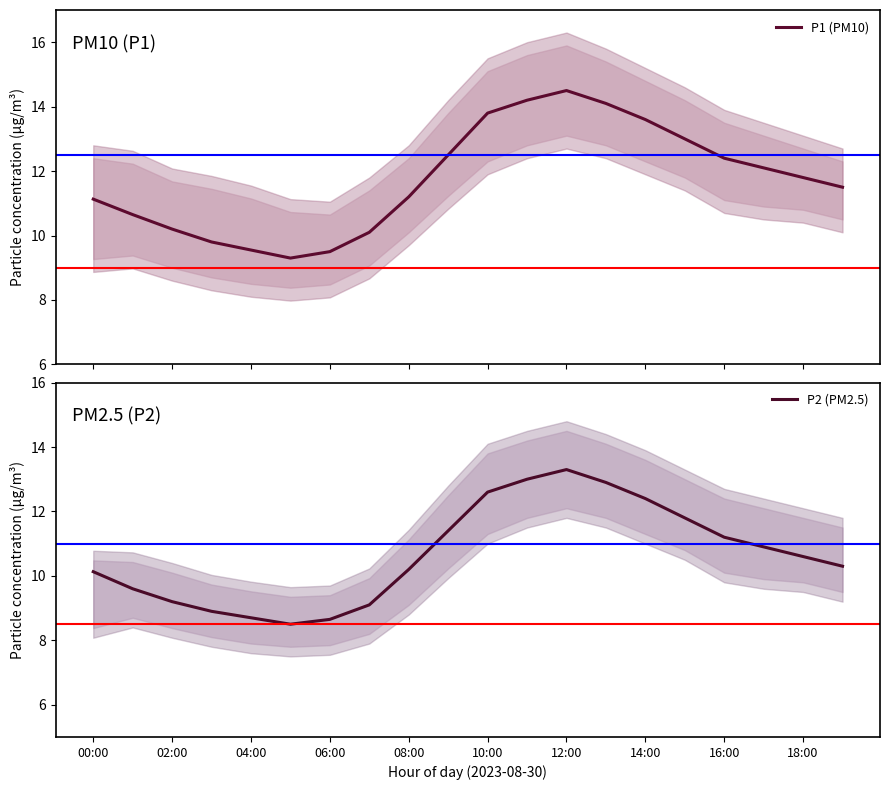

Is it true that P2 (PM2.5) equals 10.1 at 00:00?

True